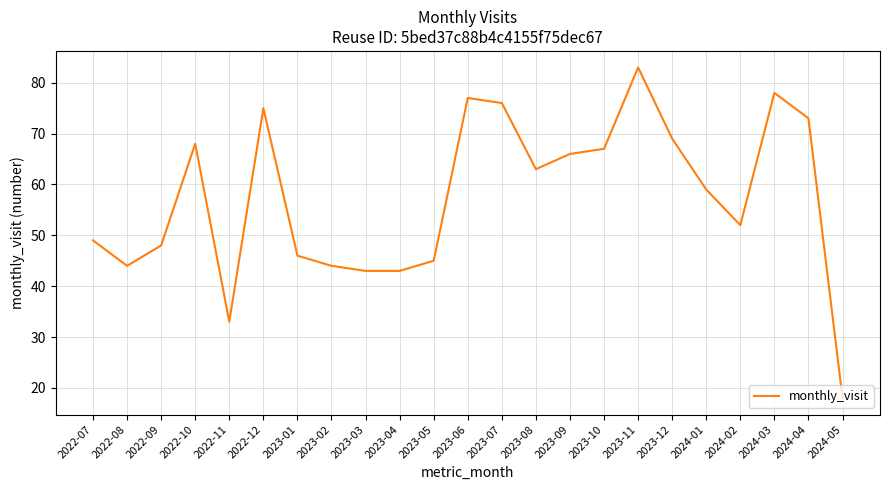

What is the sum of all values?

1319